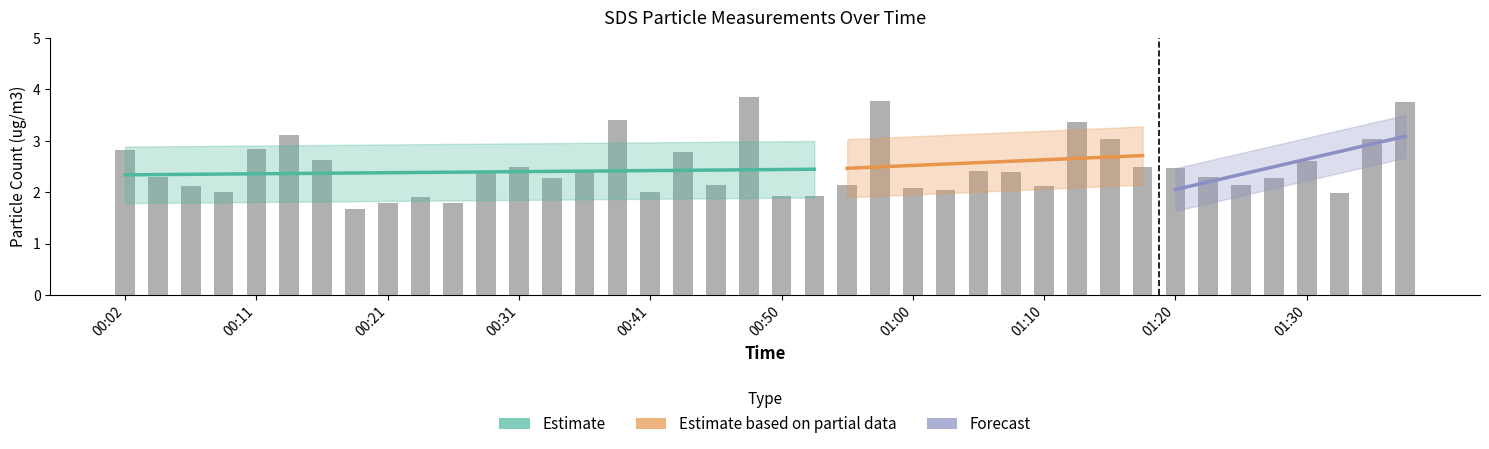

What is the ratio of the value at 01:35 to the value at 00:14?

1.0